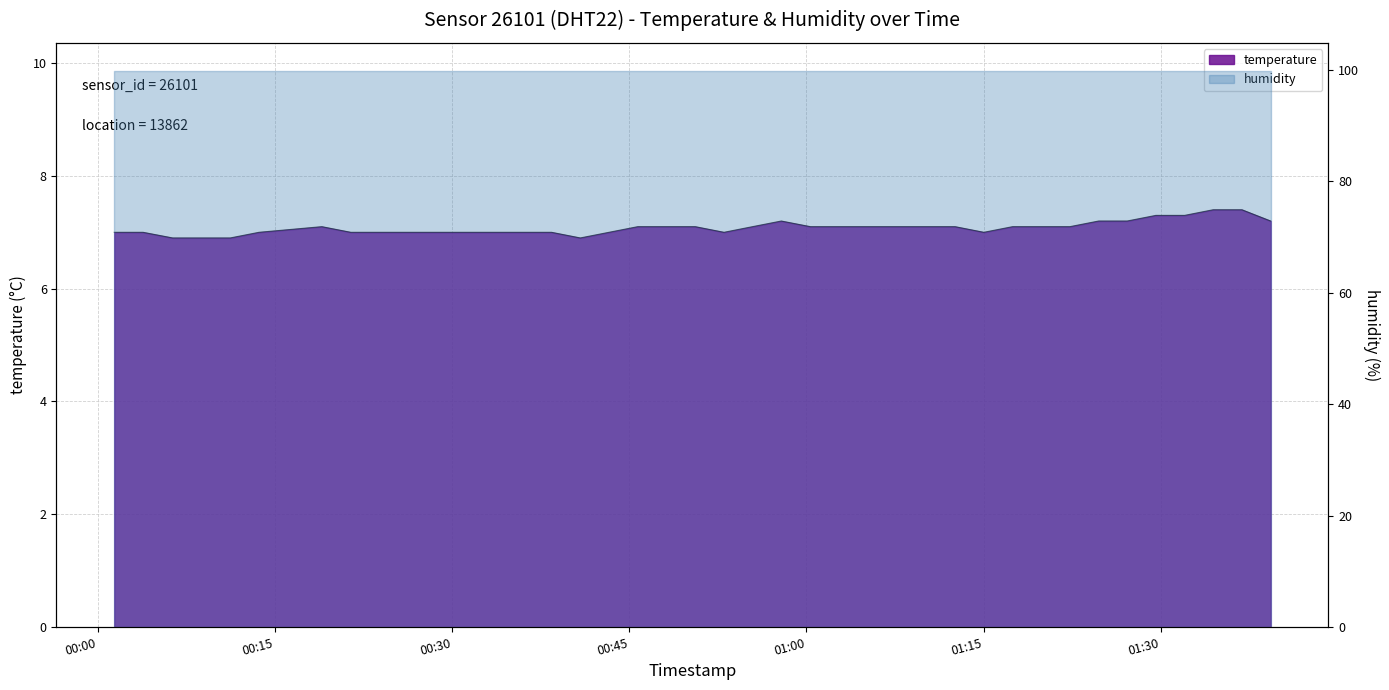

What position from the left is 2023-02-02T00:43:17?

17